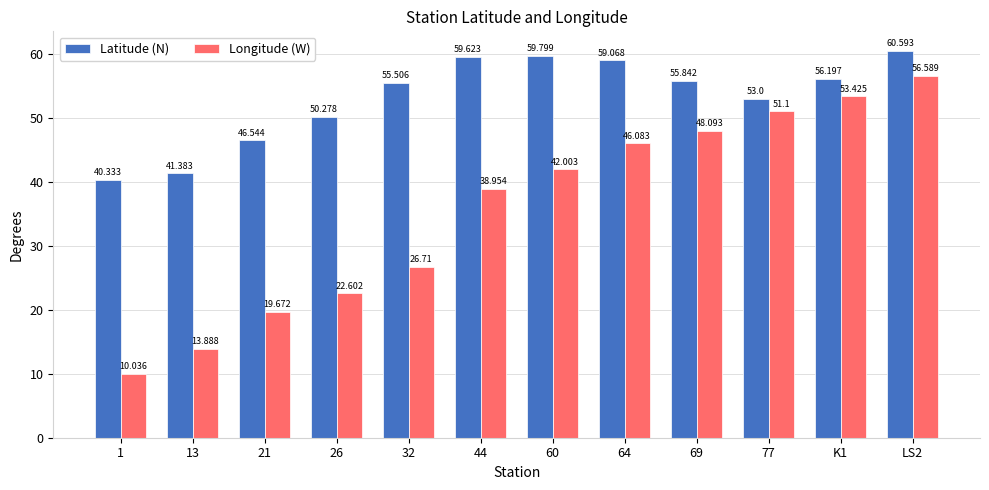

What is the sum of all Longitude (W) values?

429.2